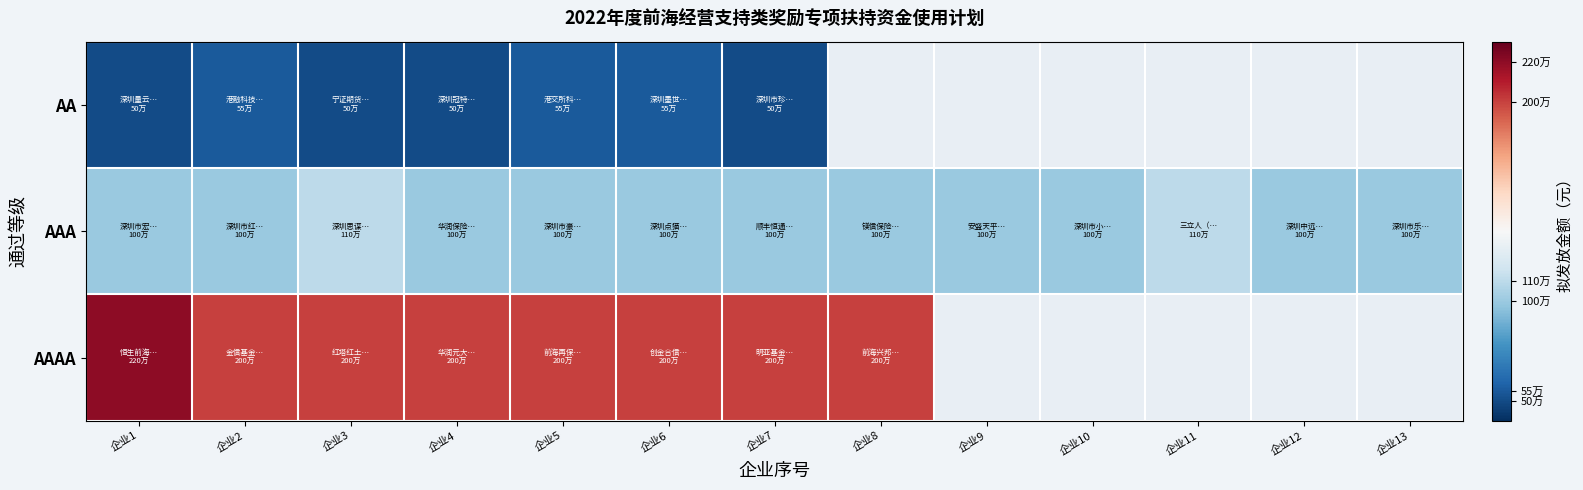

At which label is AA closest to 525000?

企业1